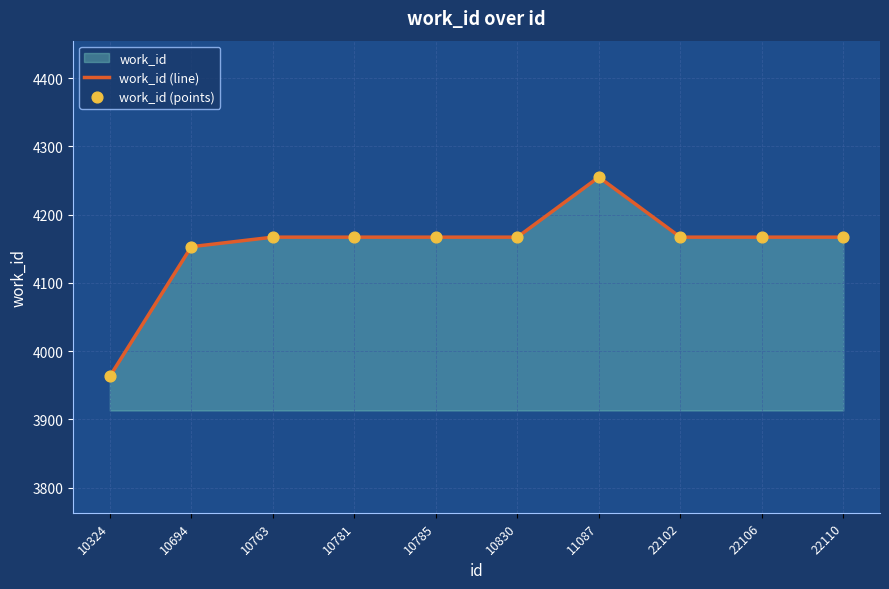

Which series reaches the minimum Y coordinate?

work_id (line)